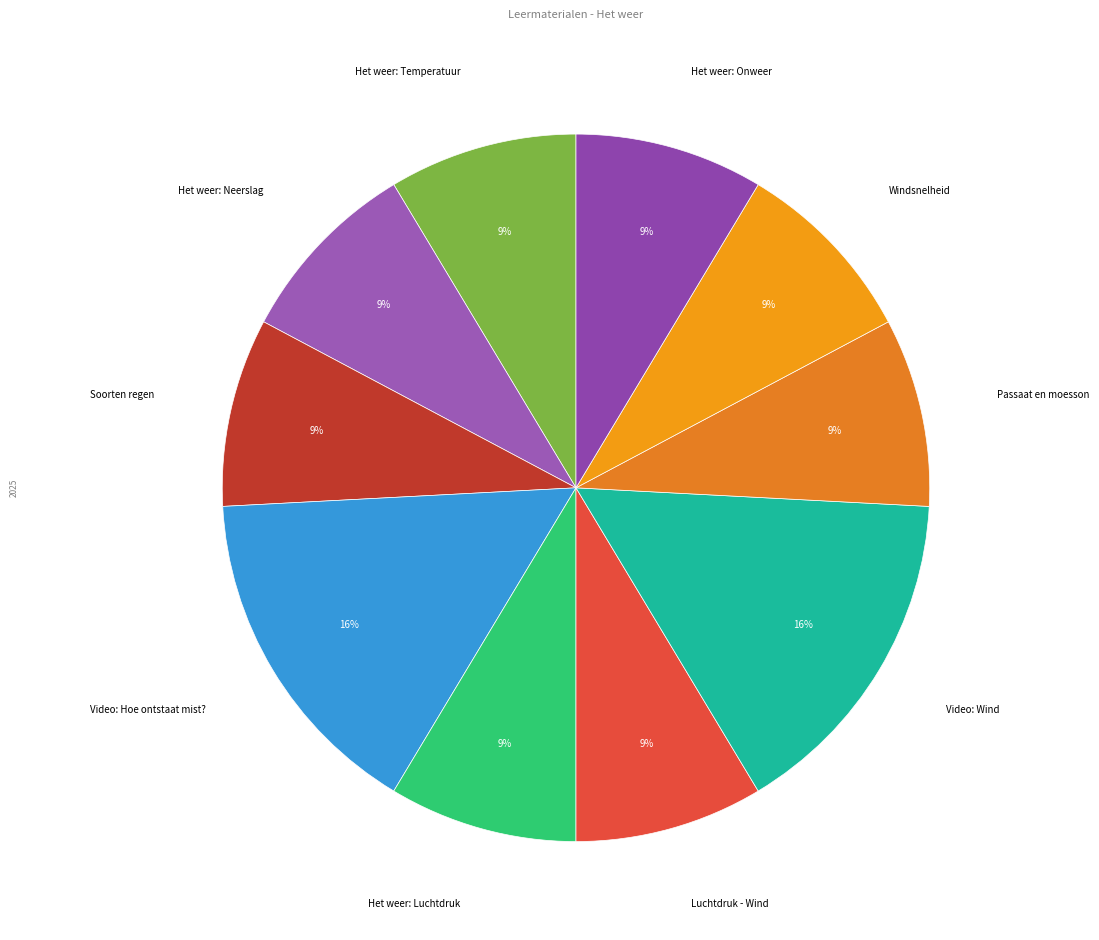

What is the smallest slice in the pie chart?

Het weer: Temperatuur